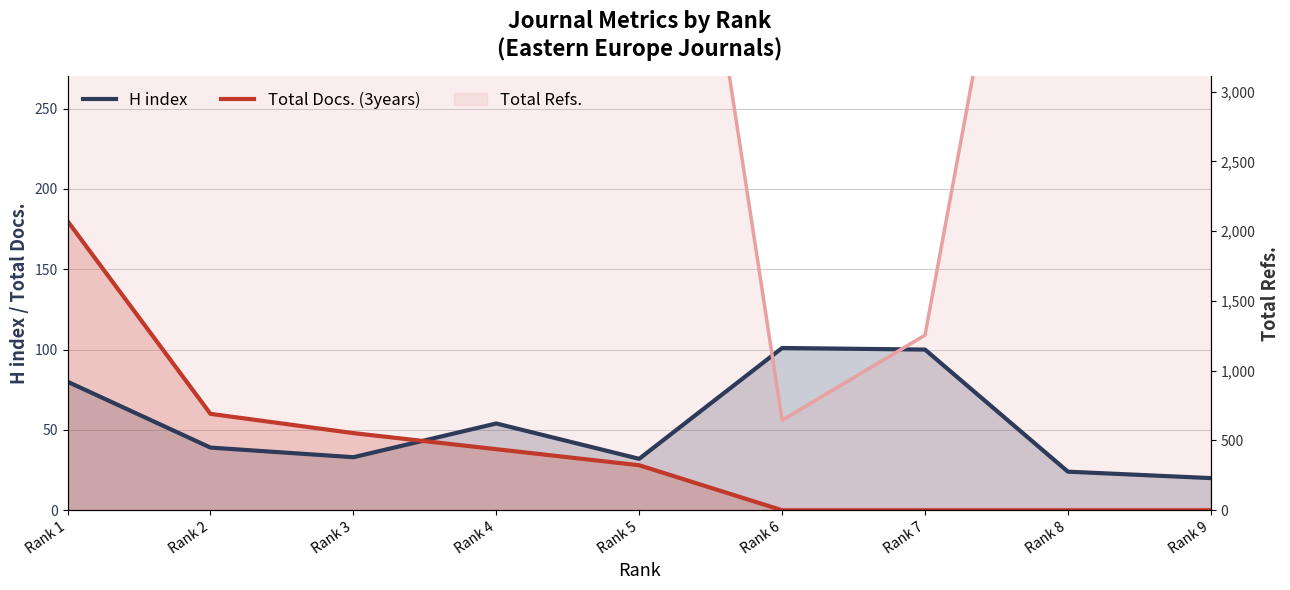

Which series changed the most between Rank 1 and Rank 3?

Total Docs. (3years)